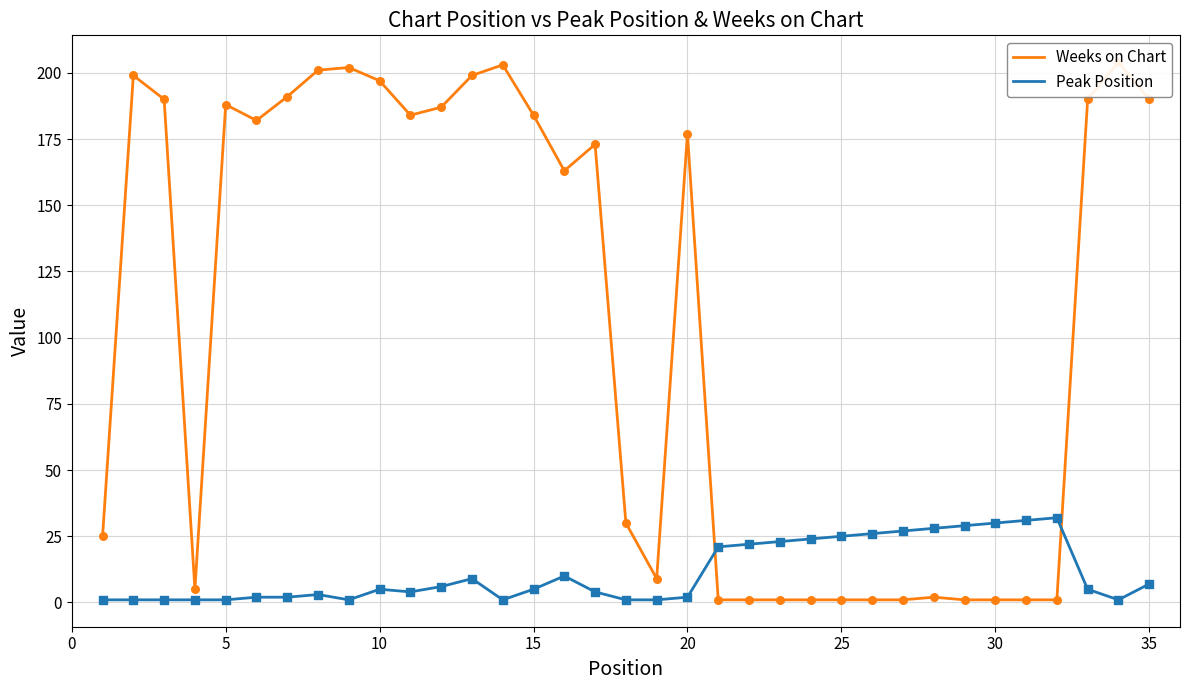

Which series has the widest spread of Y values?

Weeks on Chart